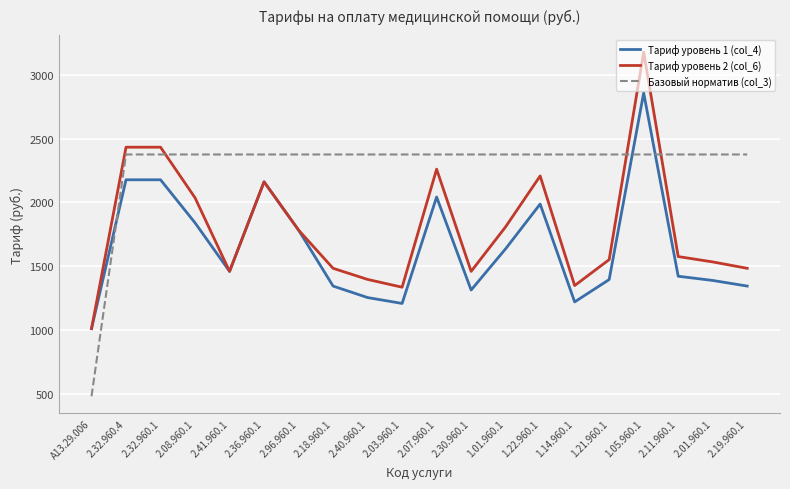

What is the difference between the Базовый норматив (col_3) values at 2.11.960.1 and A13.29.006?

1892.3